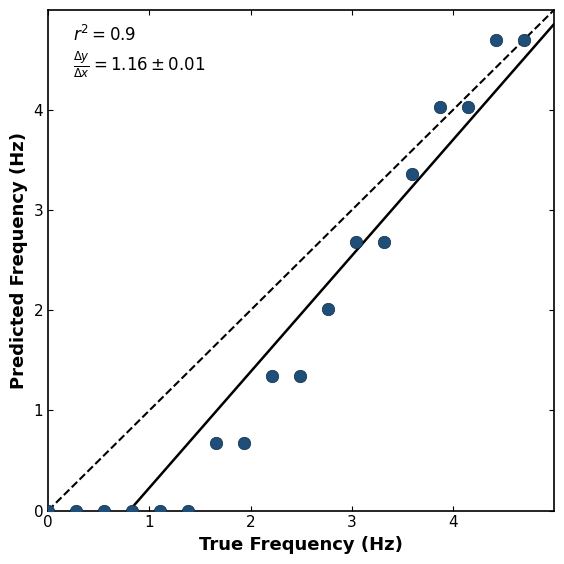

What is the range of X values (max minus min)?

4.7